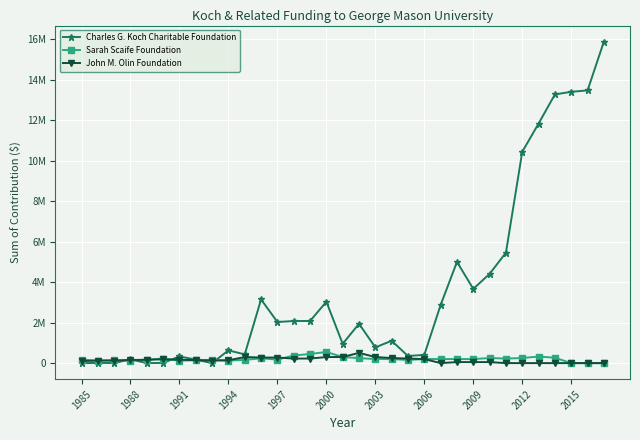

How many intersections are there between Charles G. Koch Charitable Foundation and Sarah Scaife Foundation?

5